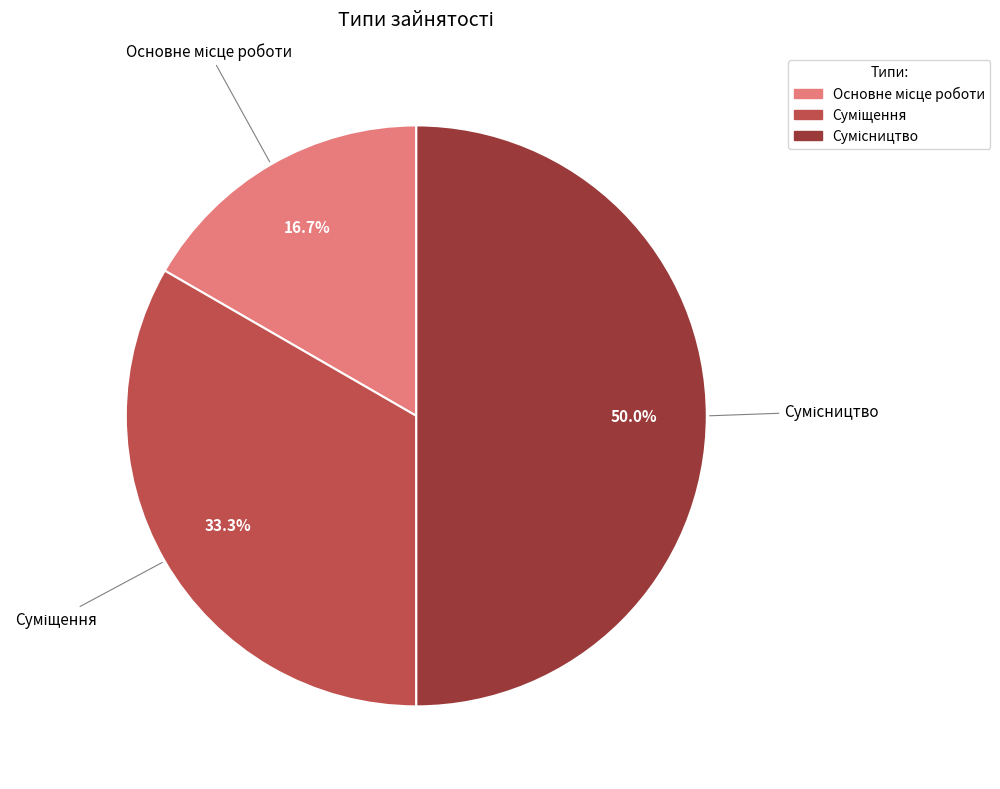

The Суміщення slice represents 33% of the pie. True or false?

True